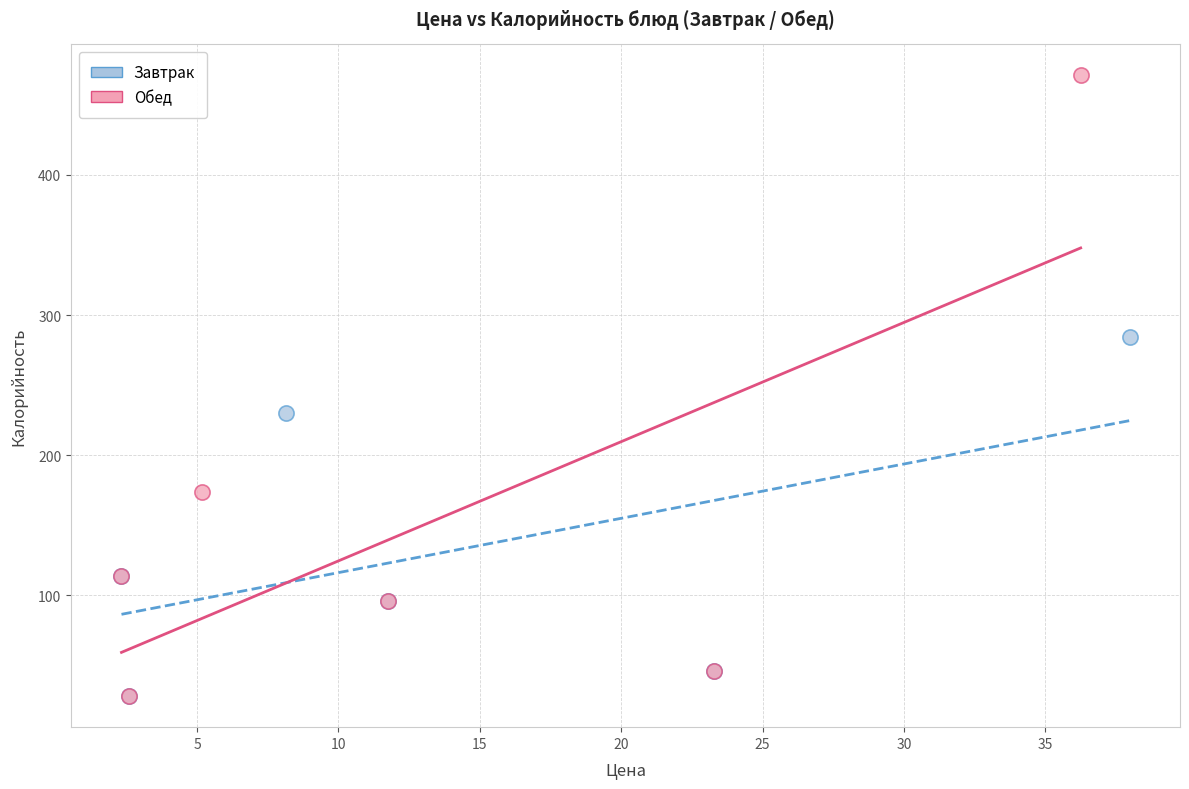

Which series contains the highest Y value?

Обед